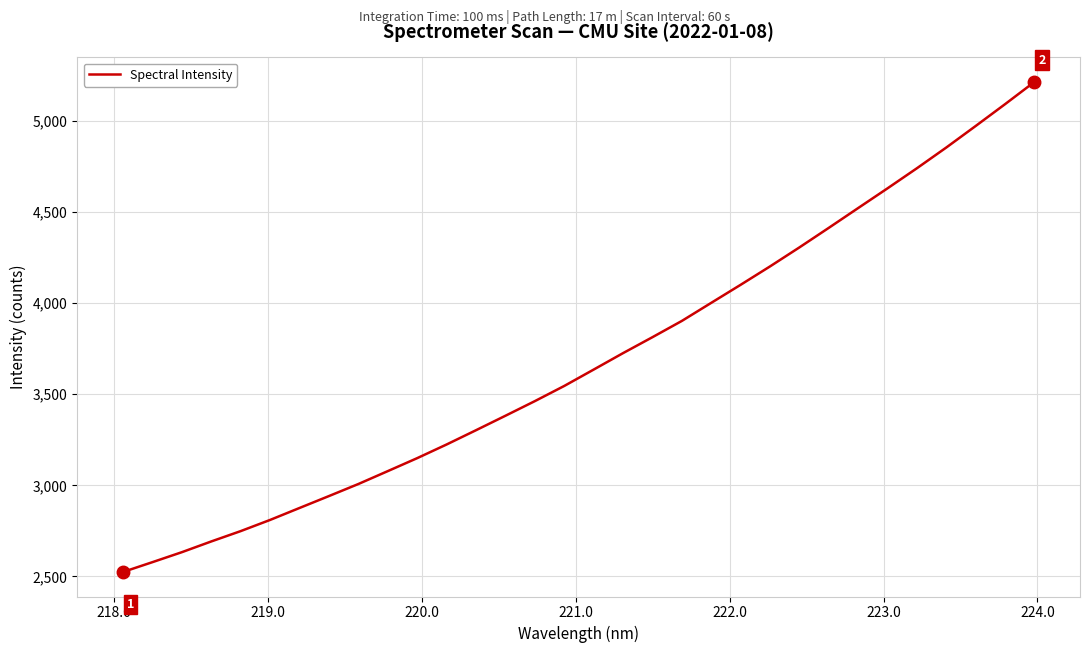

What is the smallest value displayed?

2524.3